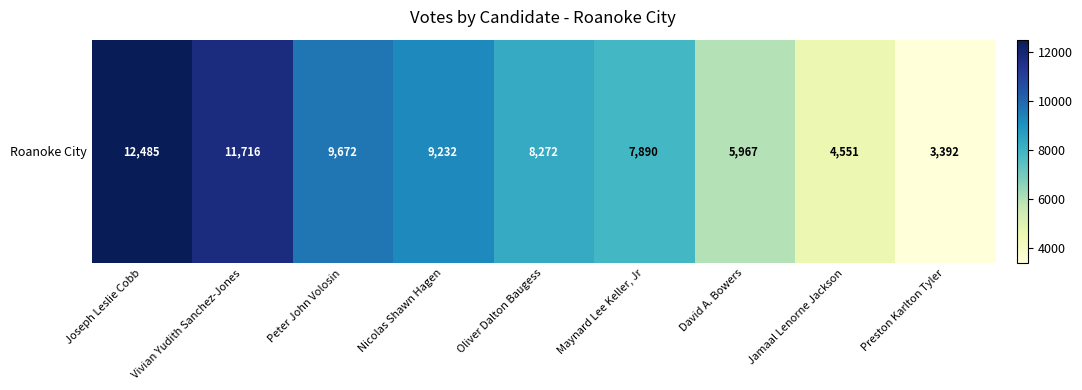

Reading left to right, list all the values displayed in this chart.

12485	11716	9672	9232	8272	7890	5967	4551	3392